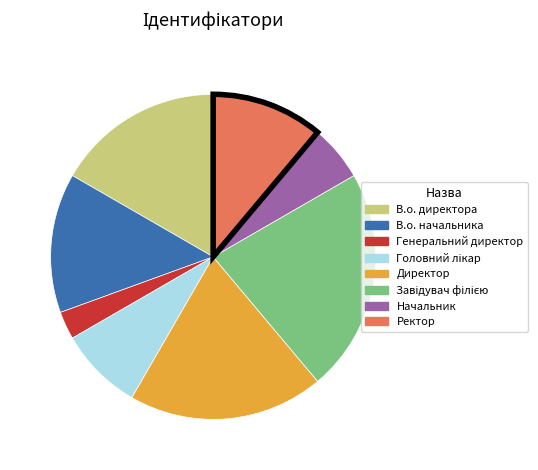

The В.о. директора slice represents 3% of the pie. True or false?

False